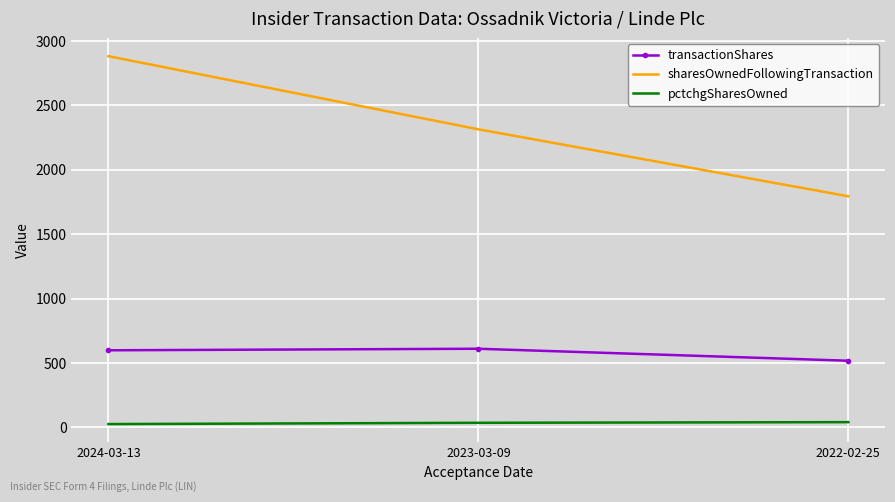

What is the sum of all pctchgSharesOwned values?

103